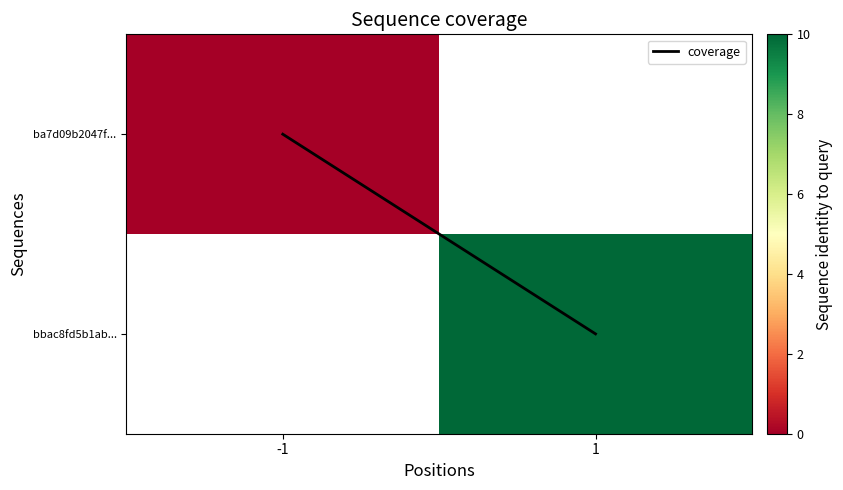

Which series has the widest spread of values?

coverage